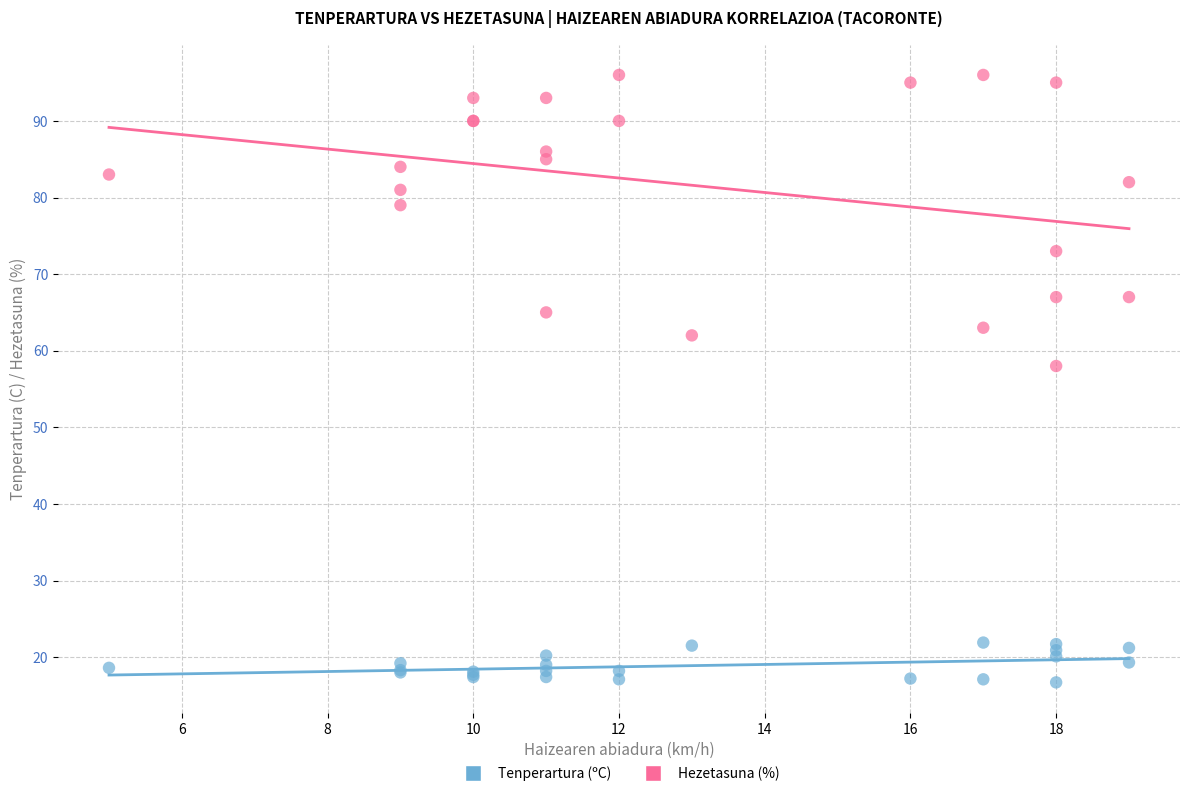

Which series reaches the minimum Y coordinate?

Tenperartura (ºC)